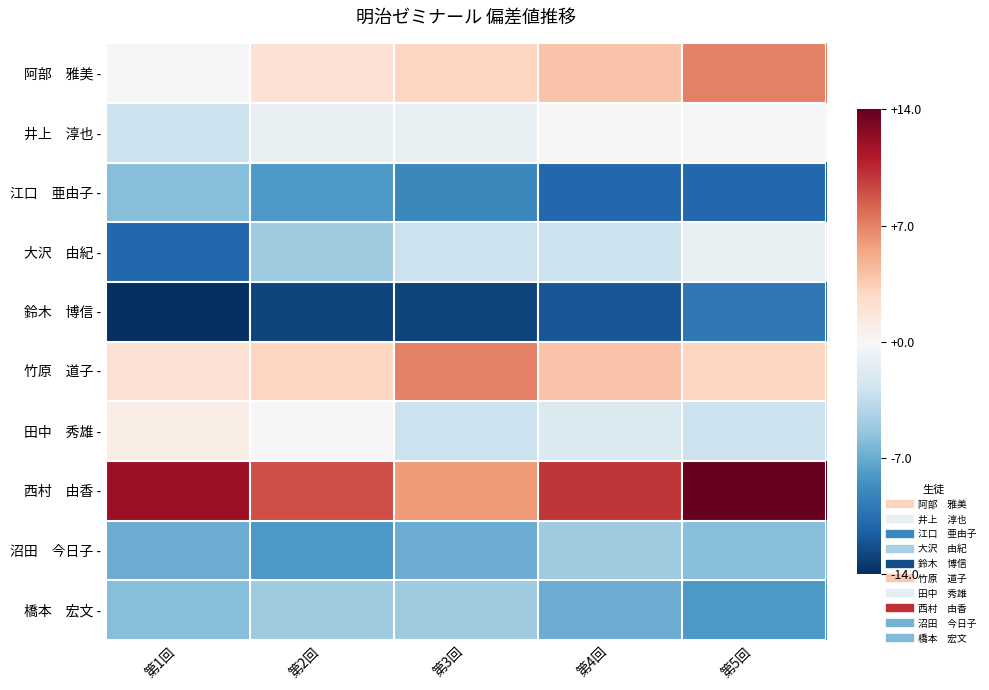

At which category is the sum across all series the highest?

第5回